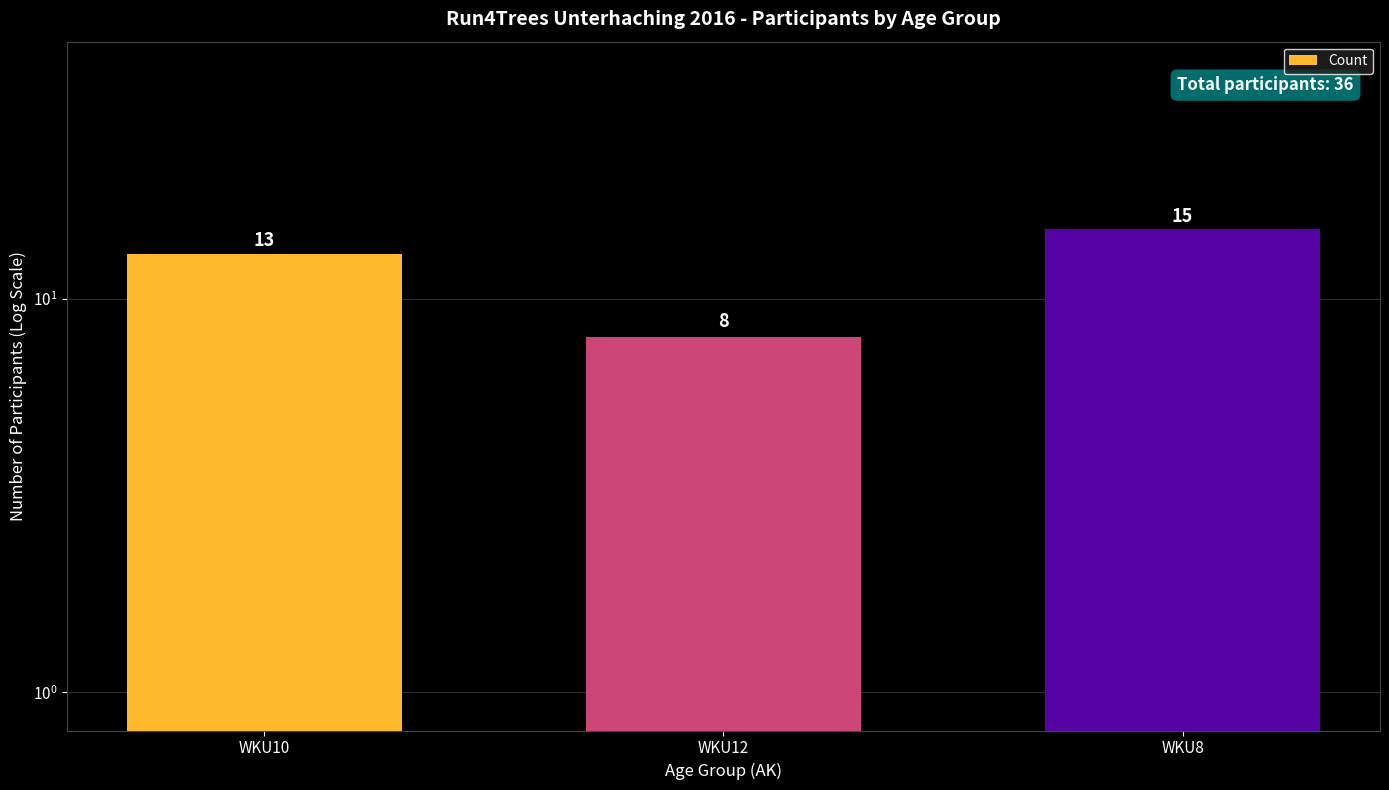

Which category has the lowest value across all series?

WKU12